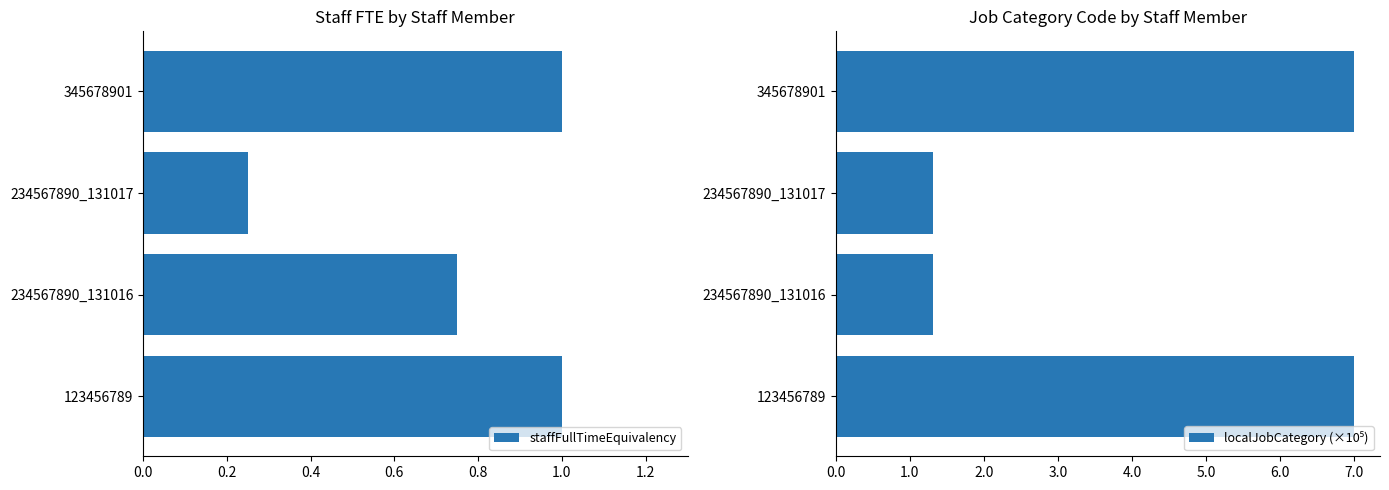

Which series has the largest total across all categories?

localJobCategory (×10⁵)